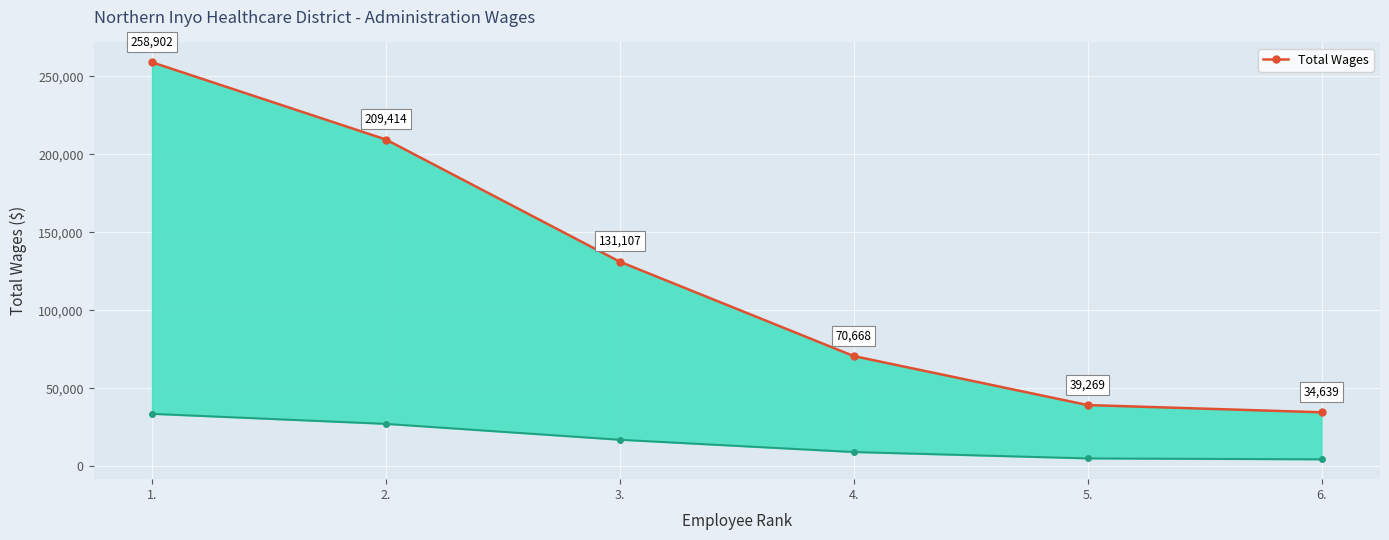

Reading left to right, list all the values displayed in this chart.

258902	209414	131107	70668	39269	34639